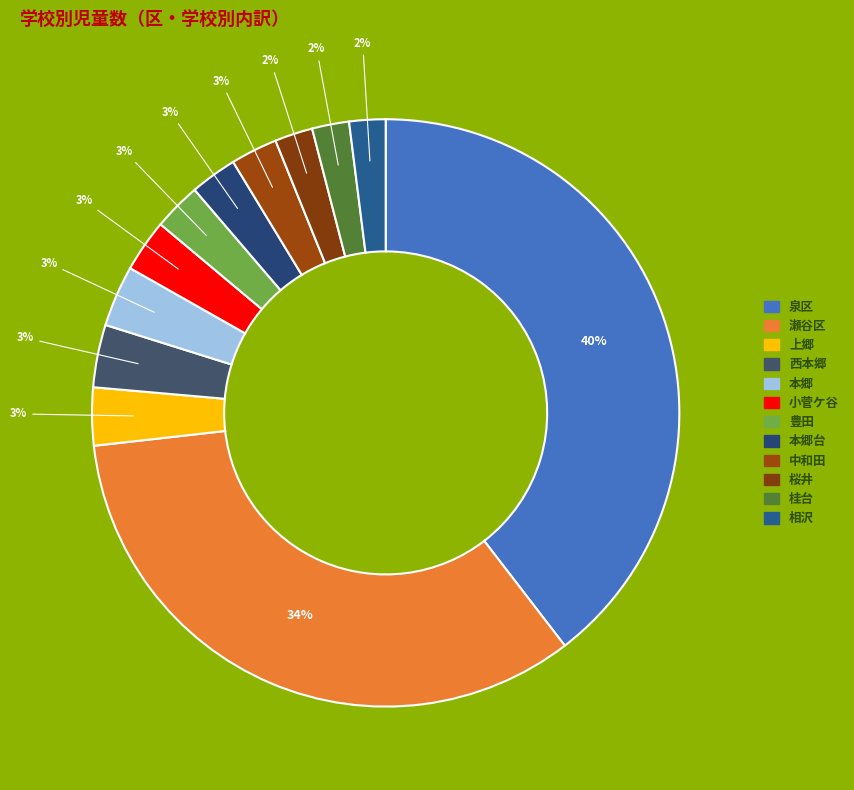

How many segments does this pie chart have?

12